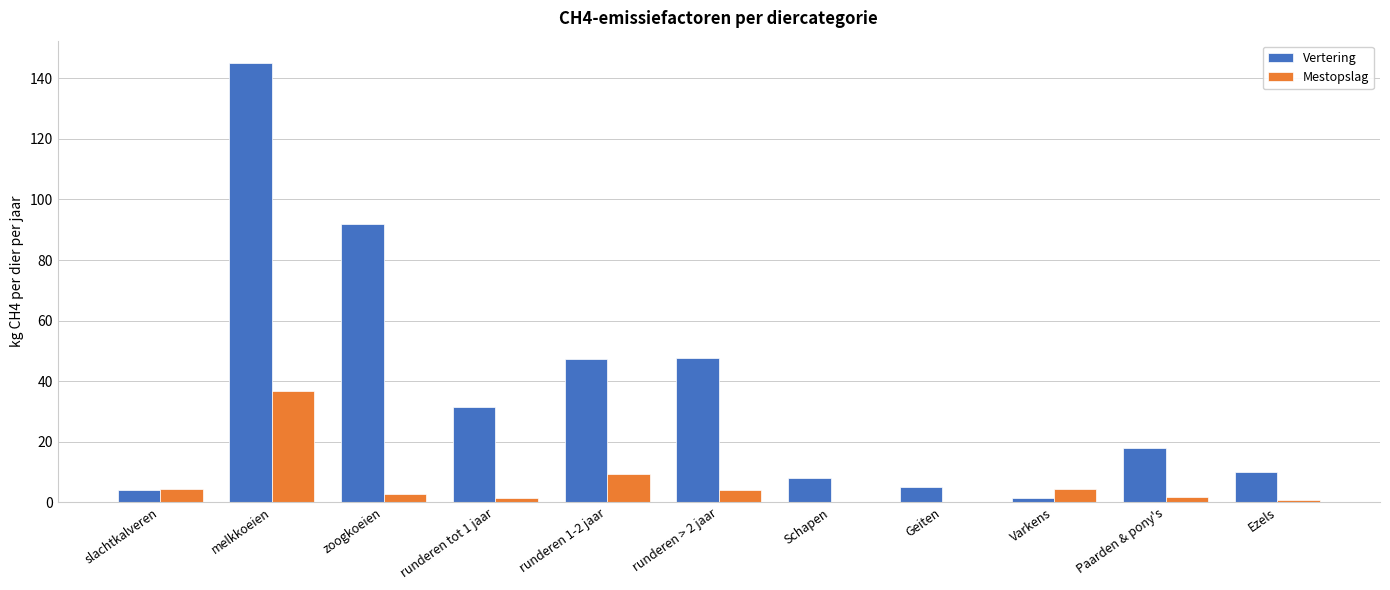

Which series has the largest total across all categories?

Vertering